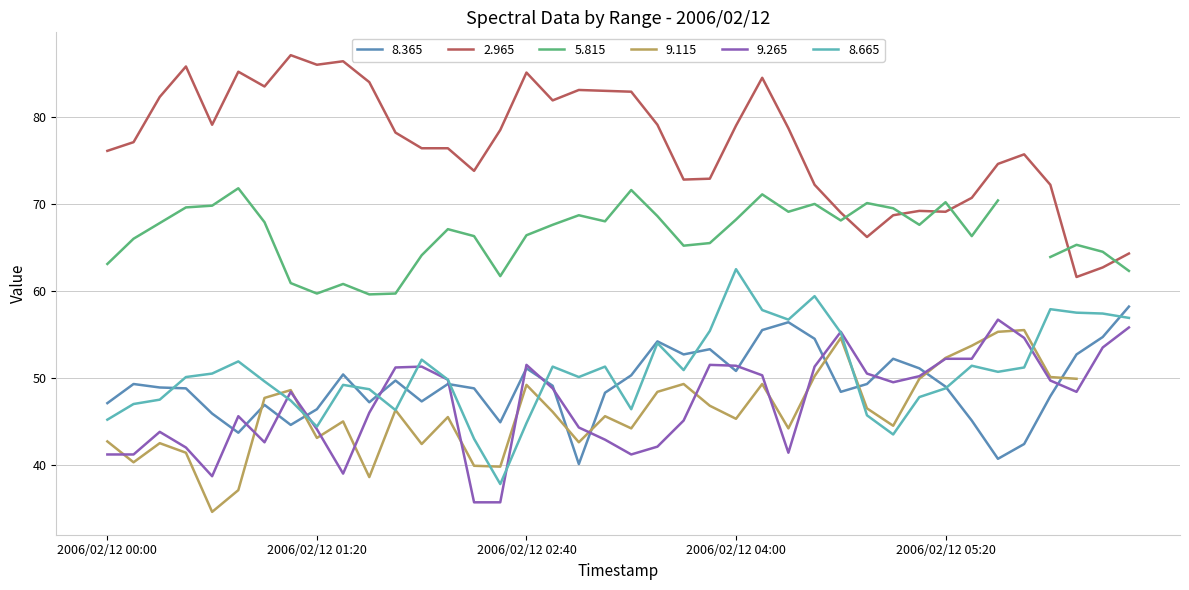

What is the difference between the highest and lowest values at 2006/02/12 01:20?

41.9